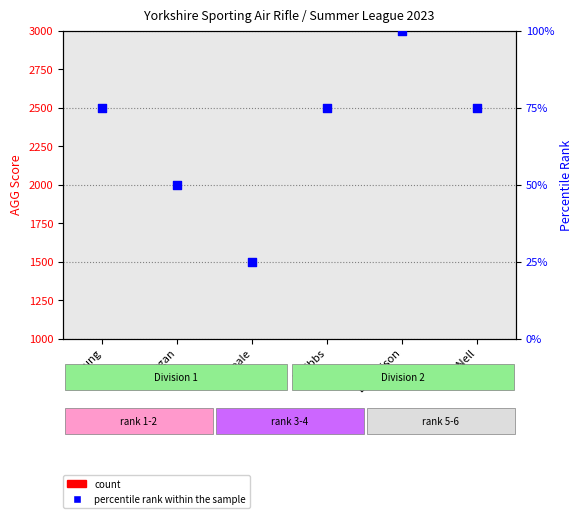

What are all the series names shown in the legend?

count, percentile rank within the sample